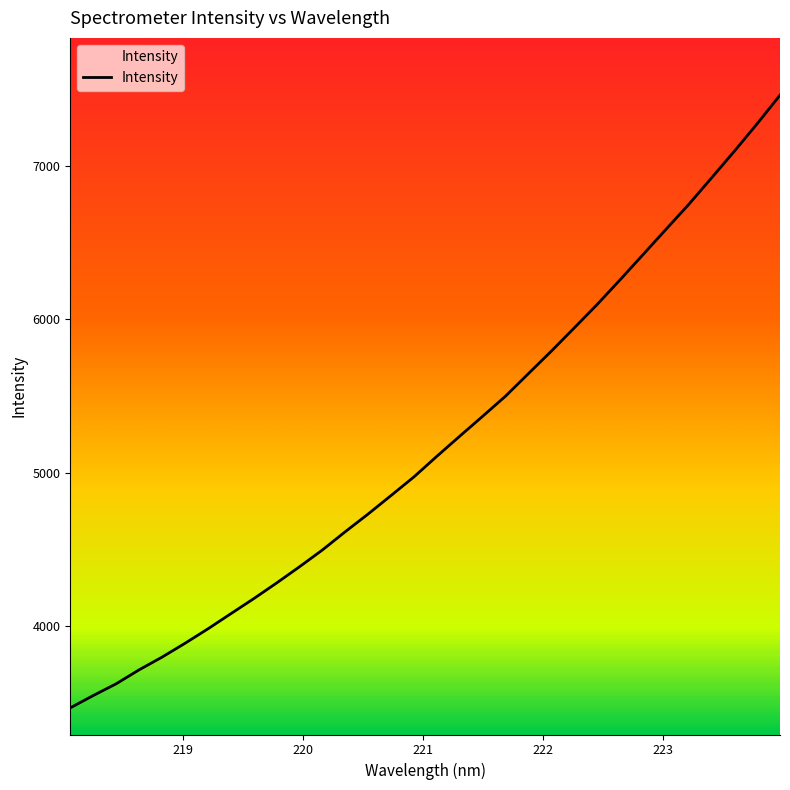

What is the smallest value displayed?

3469.1